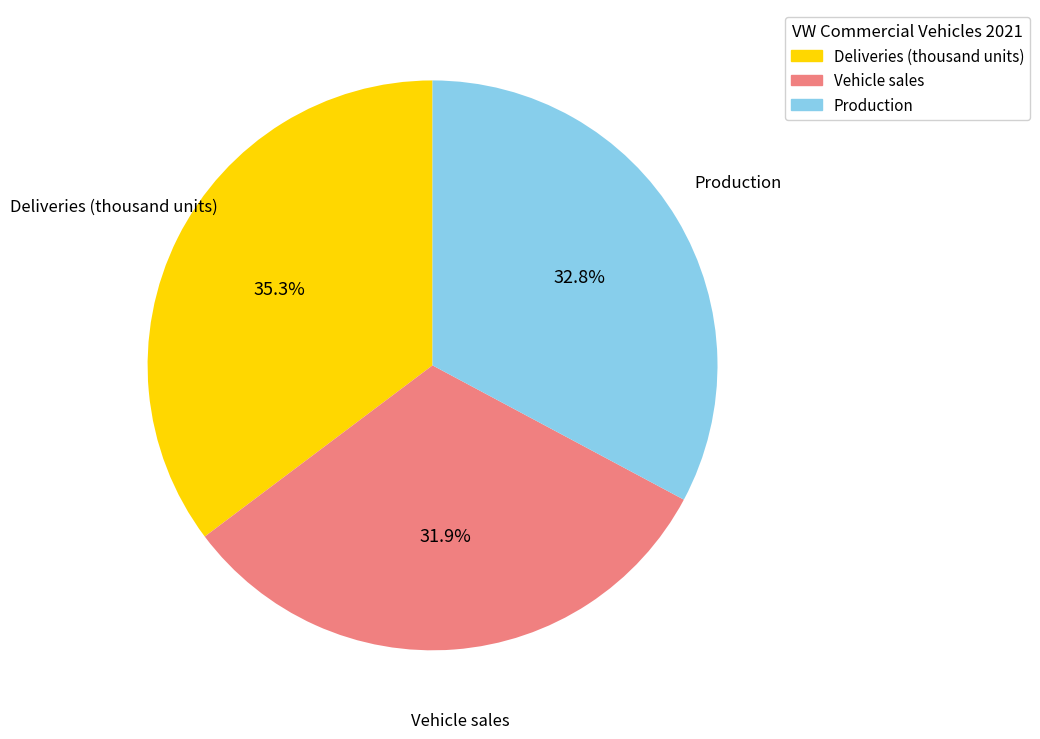

The Production slice represents 12% of the pie. True or false?

False